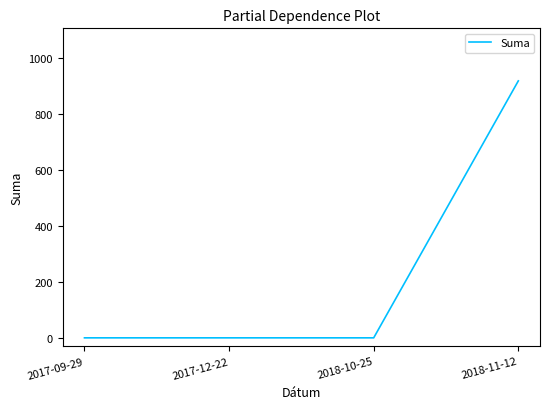

Reading left to right, what are all the values shown in this chart?

2017-09-29=0.0	2017-12-22=0.0	2018-10-25=0.0	2018-11-12=916.9